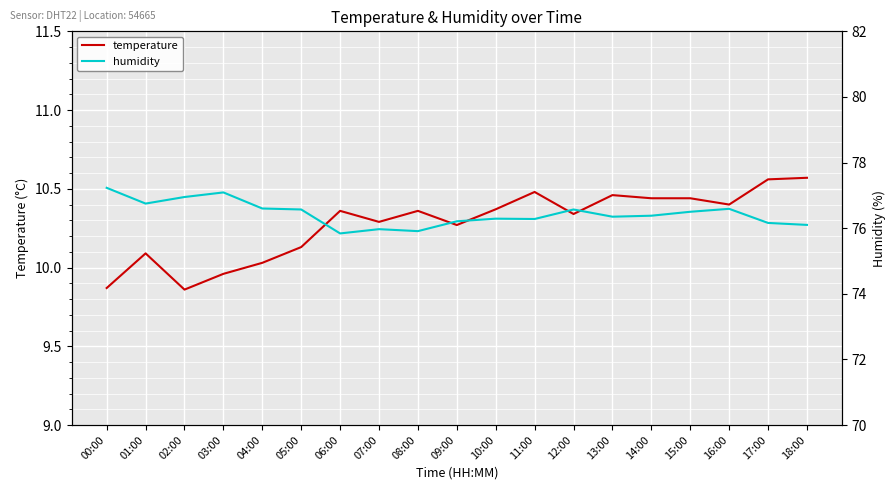

How many interior local valleys does the temperature series have?

5